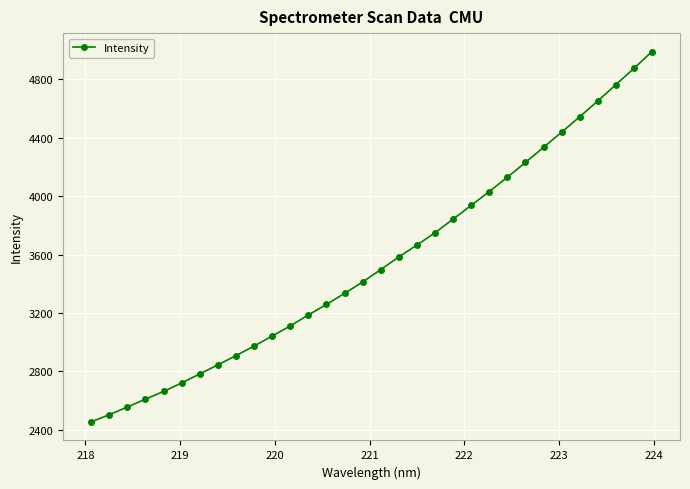

True or false: there are more than 2 points higher than both neighbors.

False